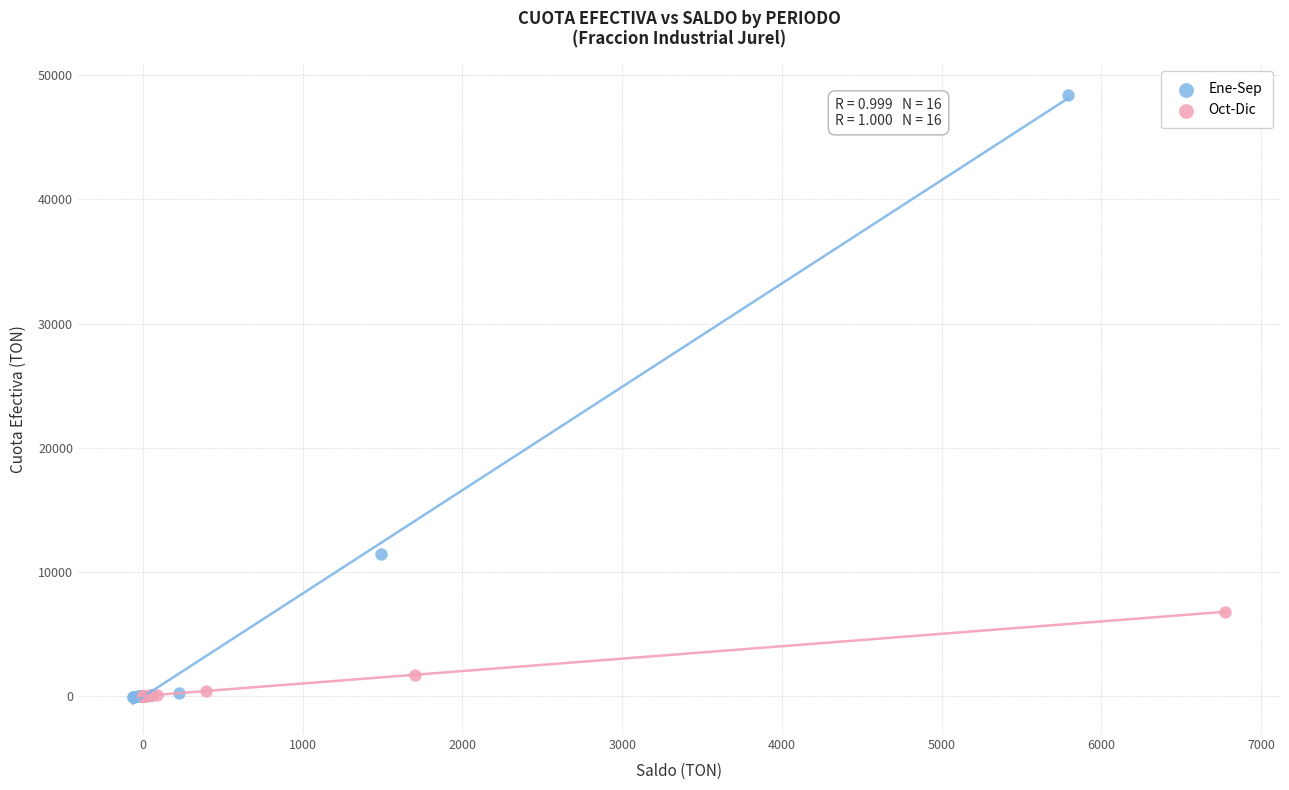

Which series contains the highest Y value?

Ene-Sep